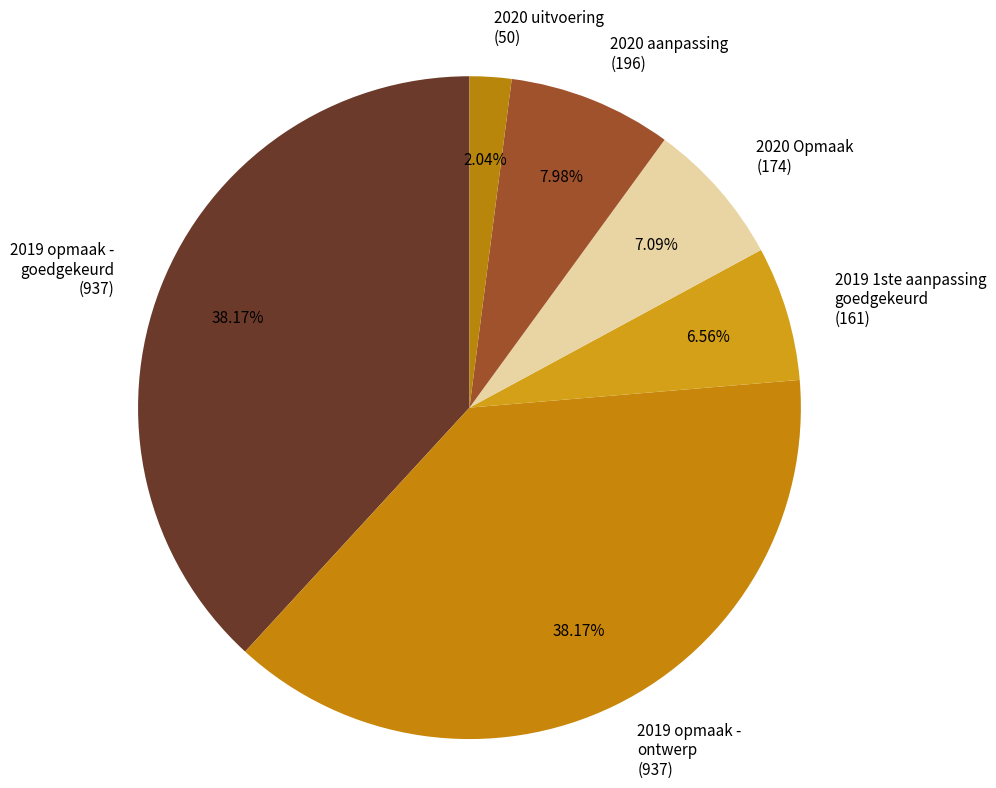

Does 2020 aanpassing (196) account for over 50% of the chart?

No